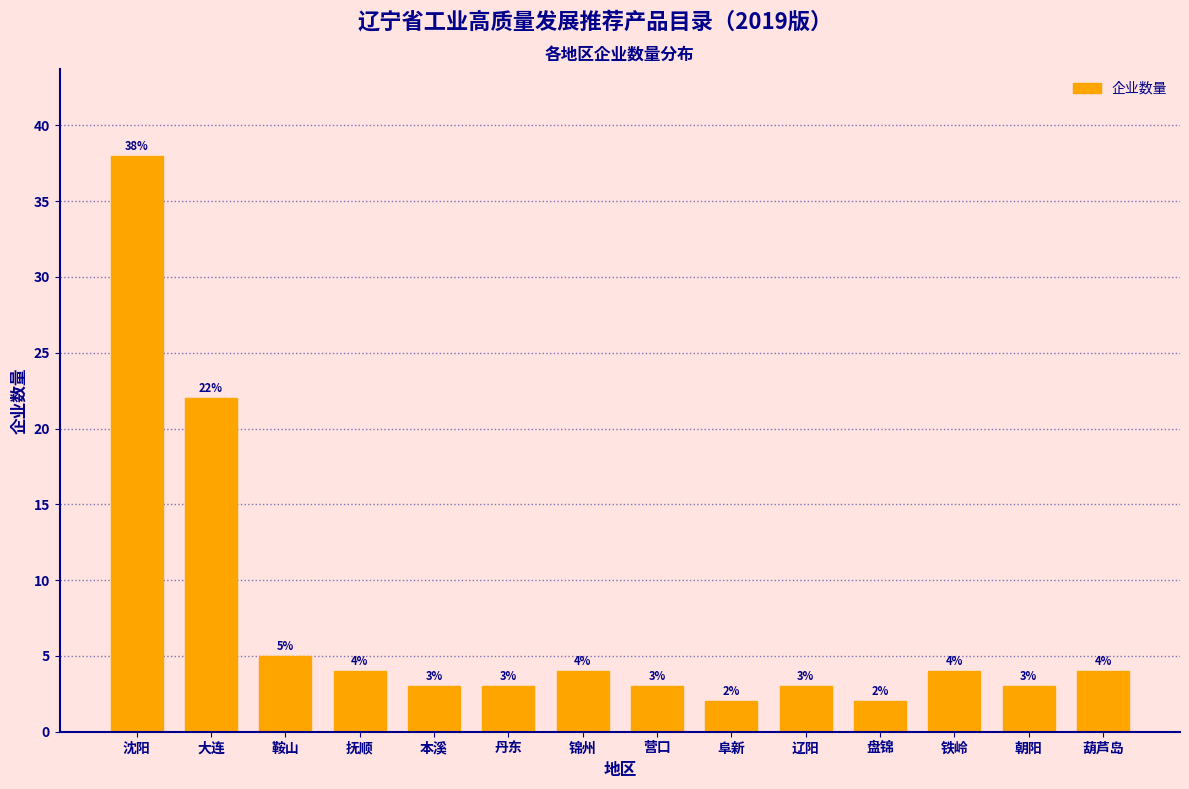

Reading left to right, list all the values displayed in this chart.

38	22	5	4	3	3	4	3	2	3	2	4	3	4